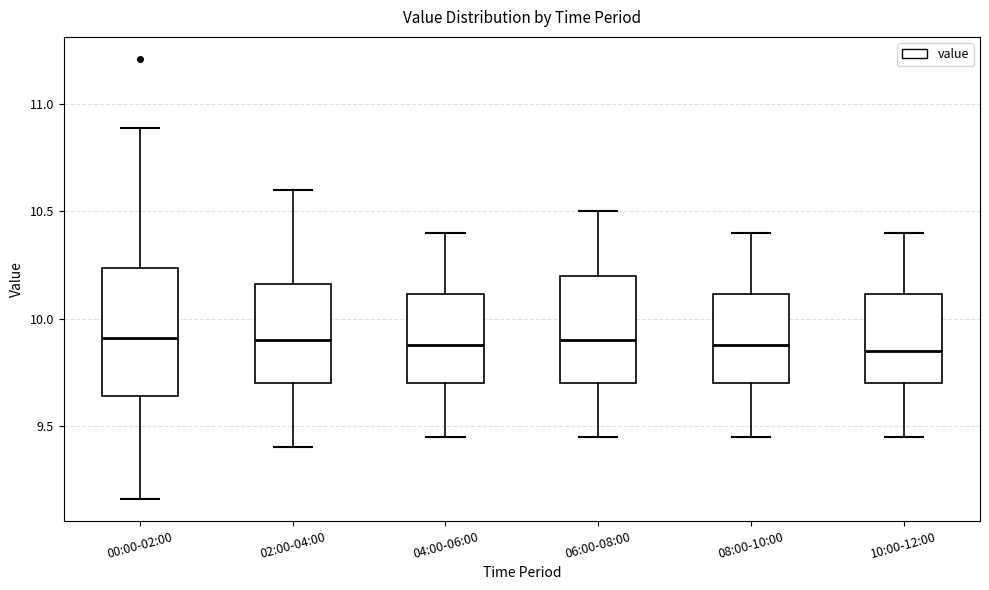

Reading left to right, transcribe this box plot: for each box, give where its median line is, the range the box spans, and where its two whiskers end, as read against the y-axis. The values are not printed on the chart, so give them approximately, as read against the axis.

00:00-02:00: median 9.90, box 9.65 to 10.25, whiskers 9.15 to 10.90
02:00-04:00: median 9.90, box 9.70 to 10.15, whiskers 9.40 to 10.60
04:00-06:00: median 9.90, box 9.70 to 10.10, whiskers 9.45 to 10.40
06:00-08:00: median 9.90, box 9.70 to 10.20, whiskers 9.45 to 10.50
08:00-10:00: median 9.90, box 9.70 to 10.10, whiskers 9.45 to 10.40
10:00-12:00: median 9.85, box 9.70 to 10.10, whiskers 9.45 to 10.40